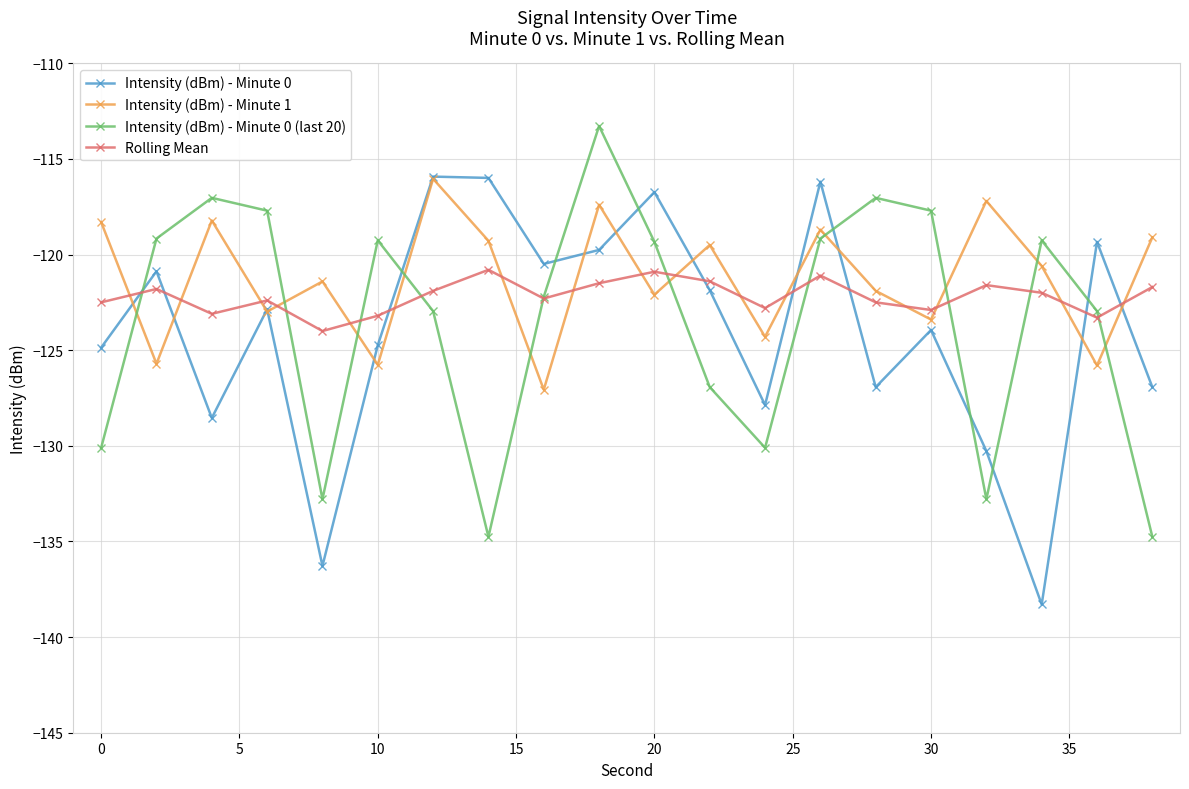

In Intensity (dBm) - Minute 0, how many points are higher than both neighbors (excluding endpoints)?

7